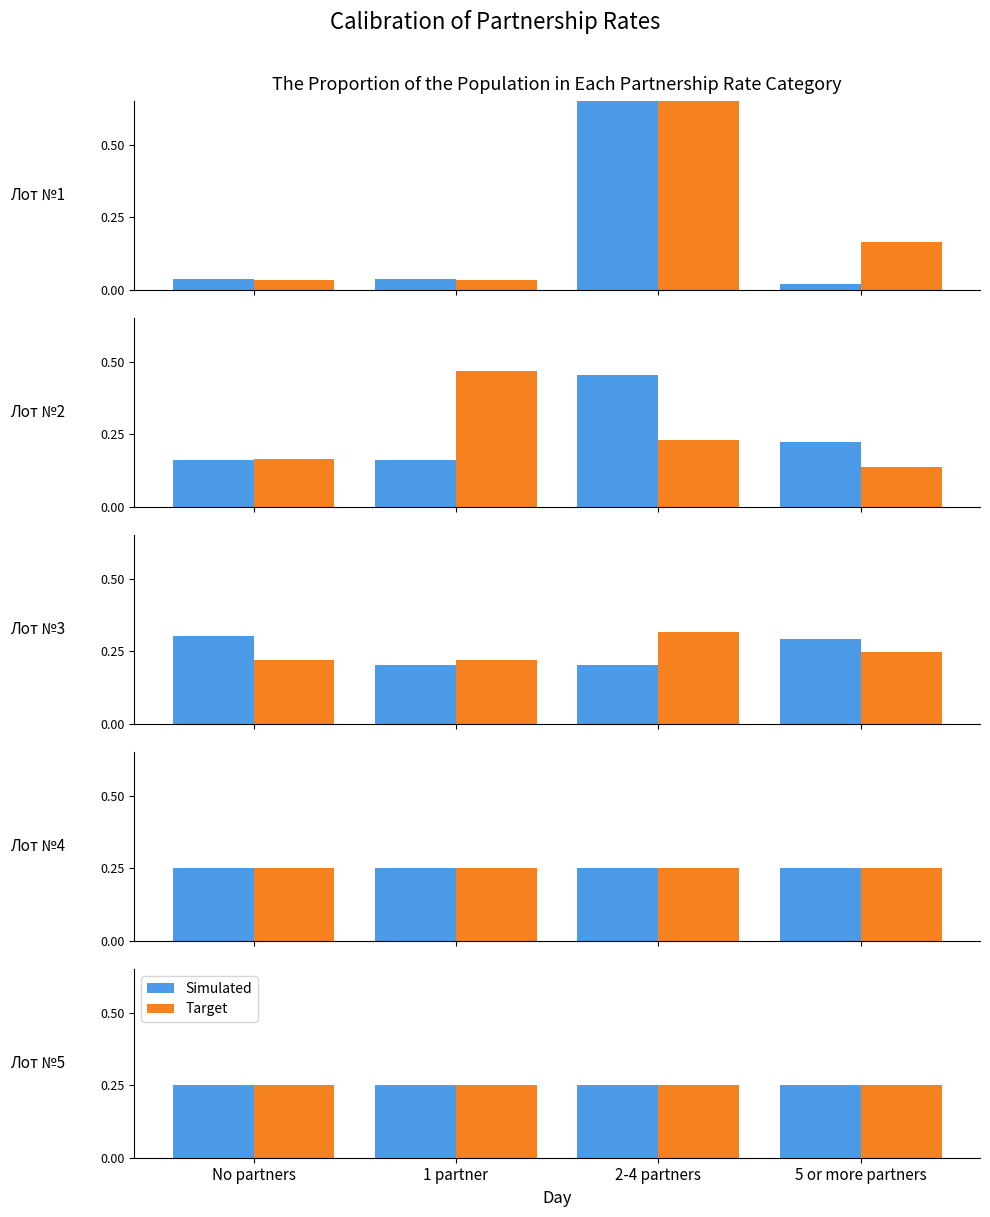

Does the chart contain any negative values?

No